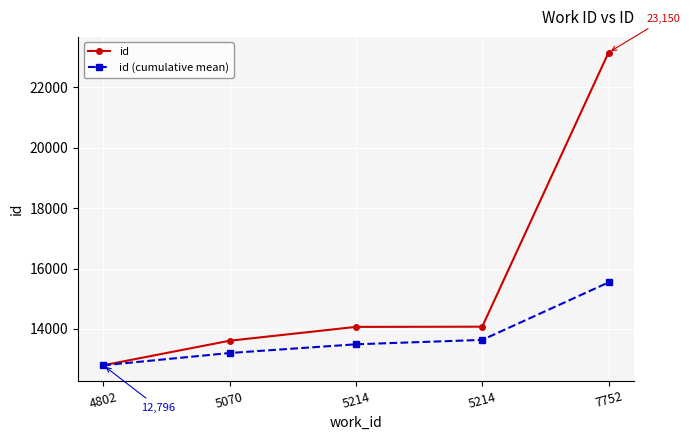

Between 5214 and 7752, which series saw the biggest shift?

id